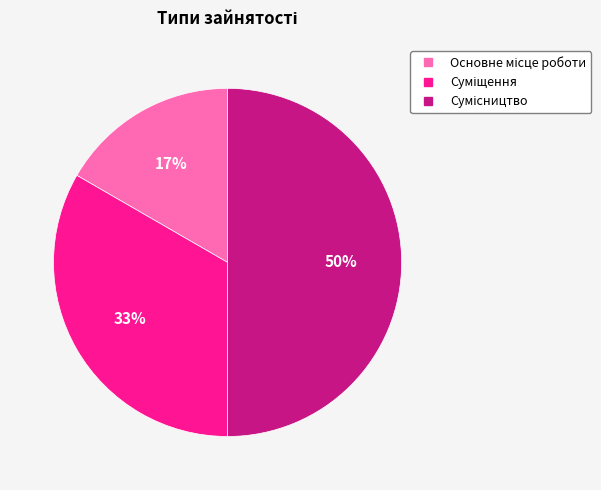

To the nearest percent, what is the average slice percentage?

33%